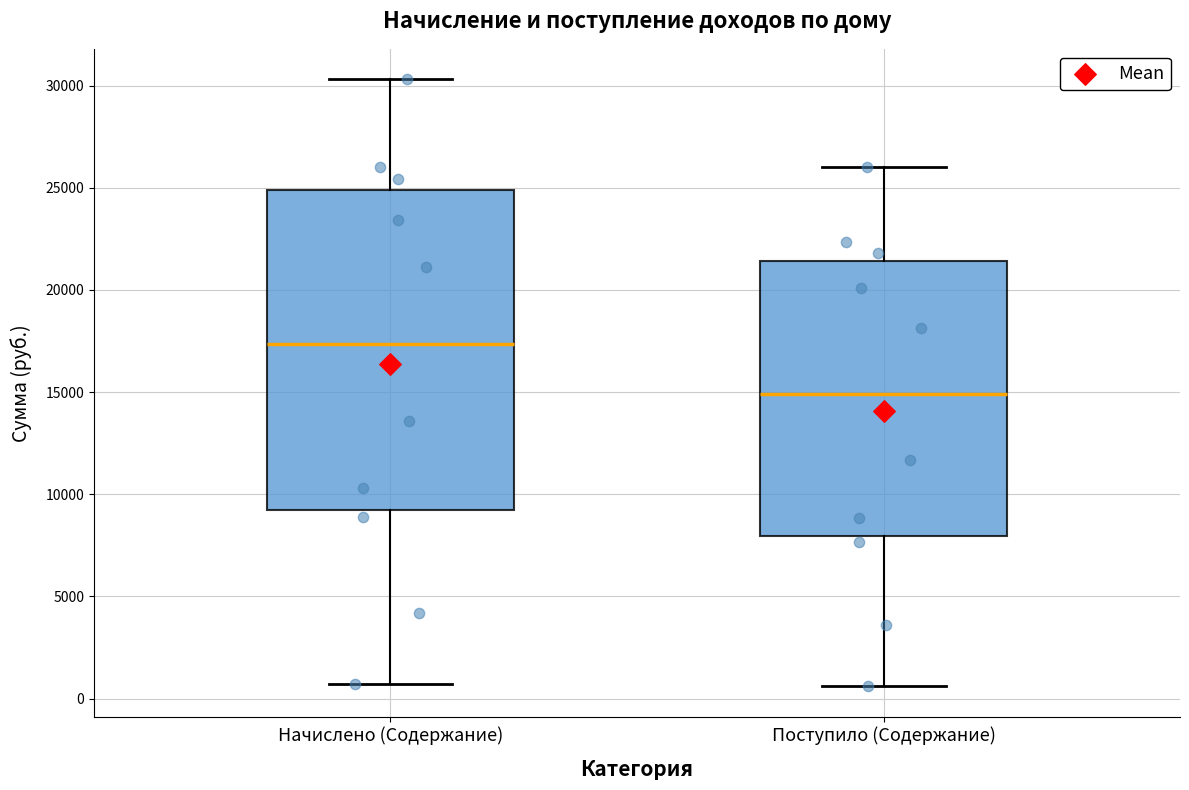

Where is the upper edge of the box for Начислено (Содержание) on the y-axis? The values are not printed on the chart, so give them approximately, as read against the axis.

25000